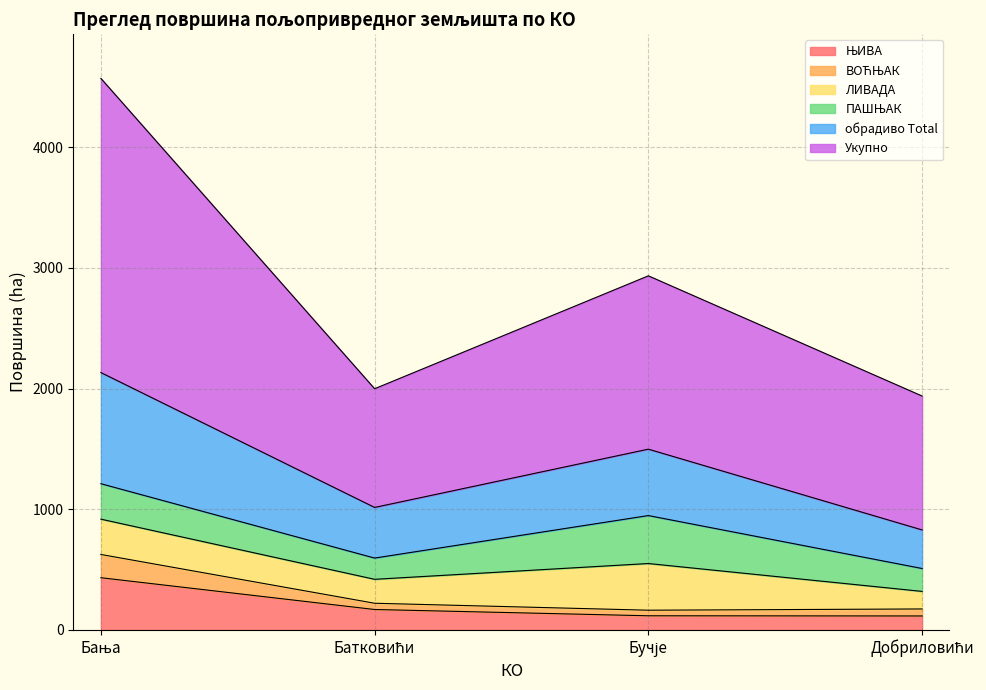

Rank the series by their maximum value, from lowest to highest.

ВОЋЊАК, ЛИВАДА, ПАШЊАК, ЊИВА, обрадиво Total, Укупно